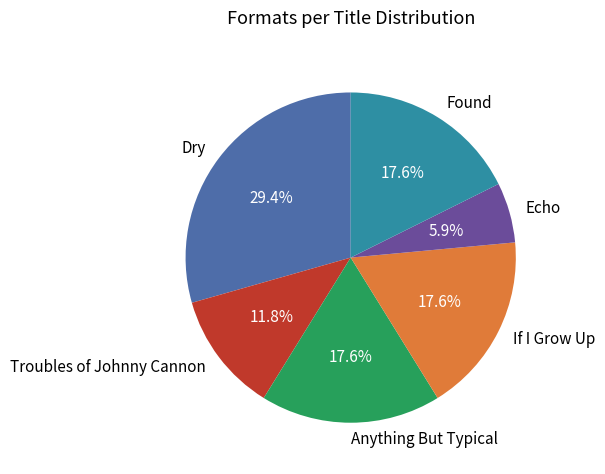

The Echo slice represents 6% of the pie. True or false?

True